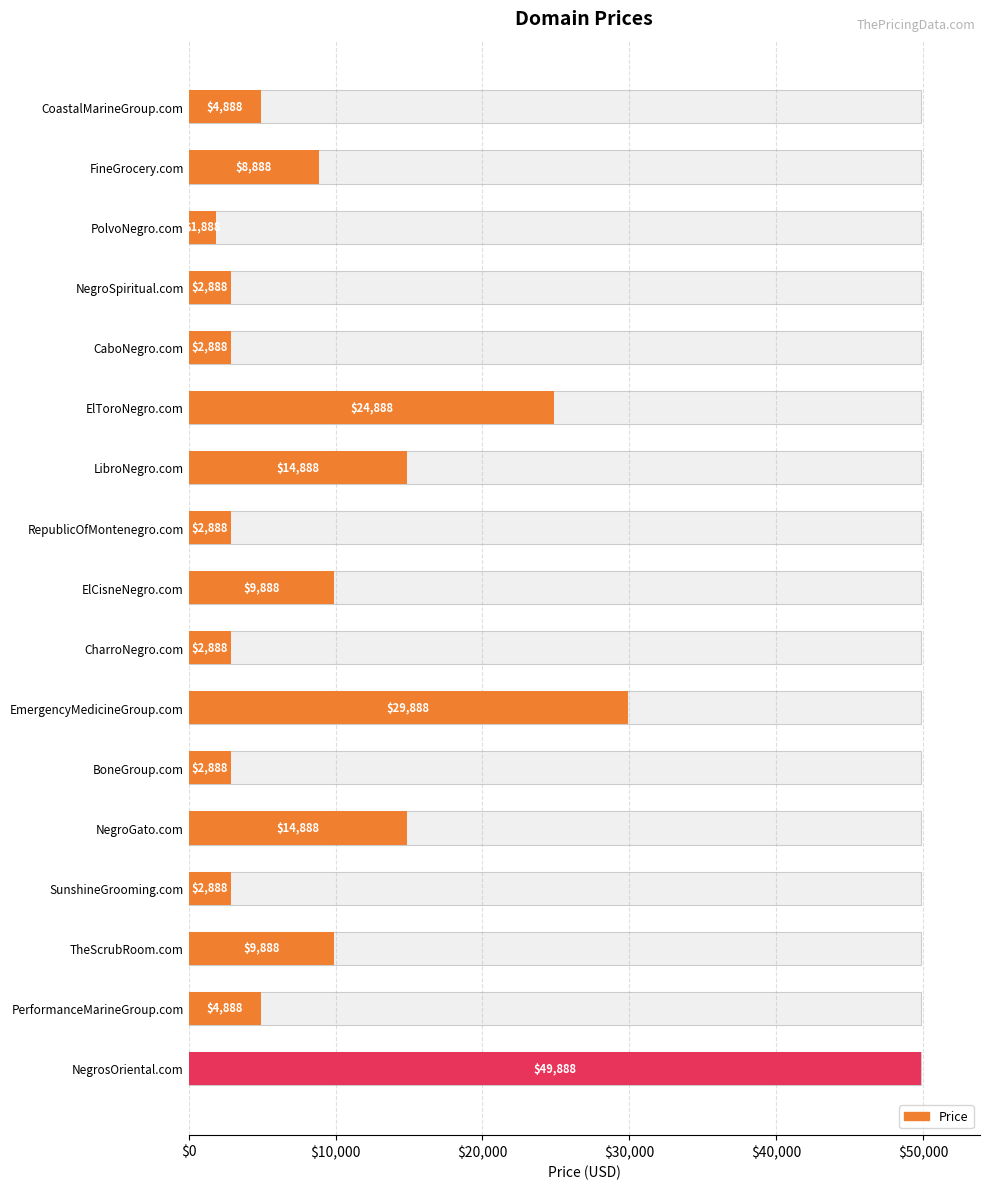

Approximately how many times larger is the value at NegrosOriental.com compared to PerformanceMarineGroup.com?

10.2